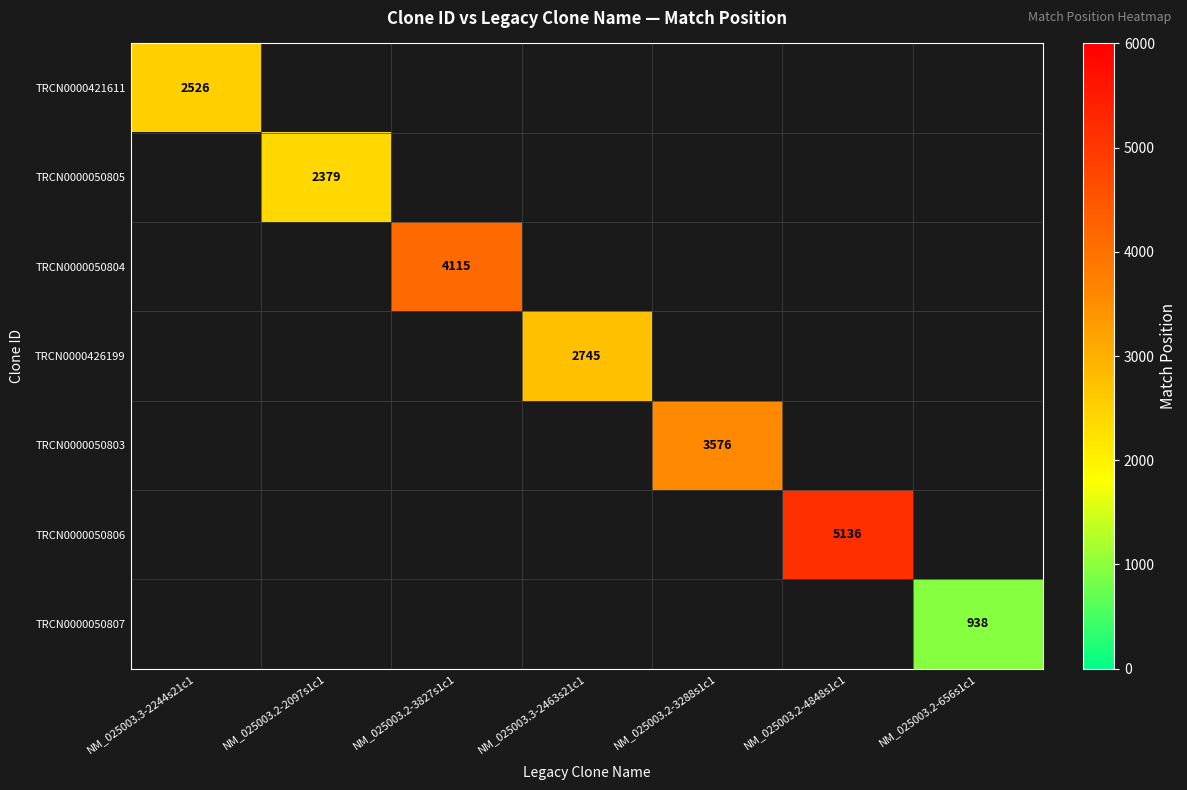

The TRCN0000050803 series shows 4956.1 at NM_025003.2-3288s1c1. True or false?

False